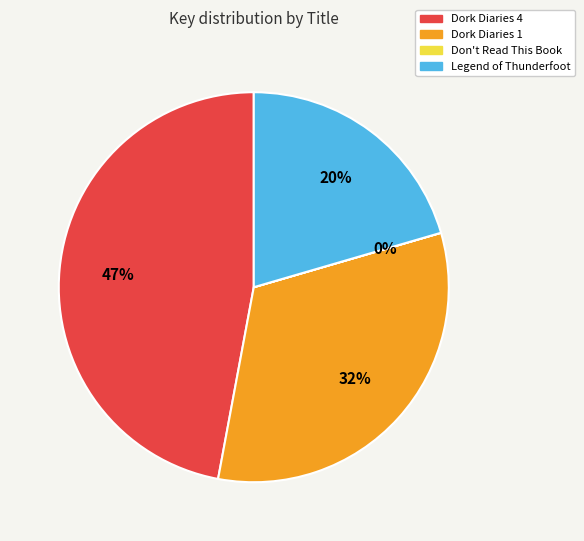

What is the largest slice in the pie chart?

Dork Diaries 4